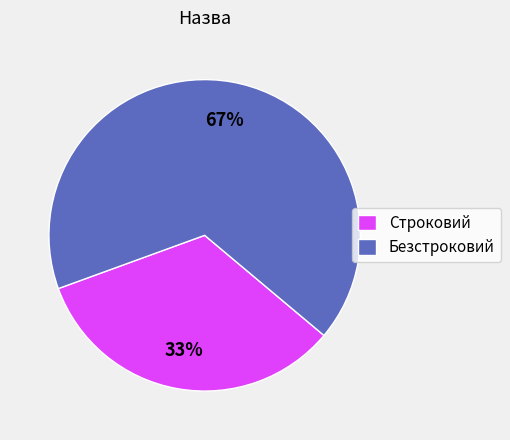

Between Безстроковий and Строковий, which is larger?

Безстроковий